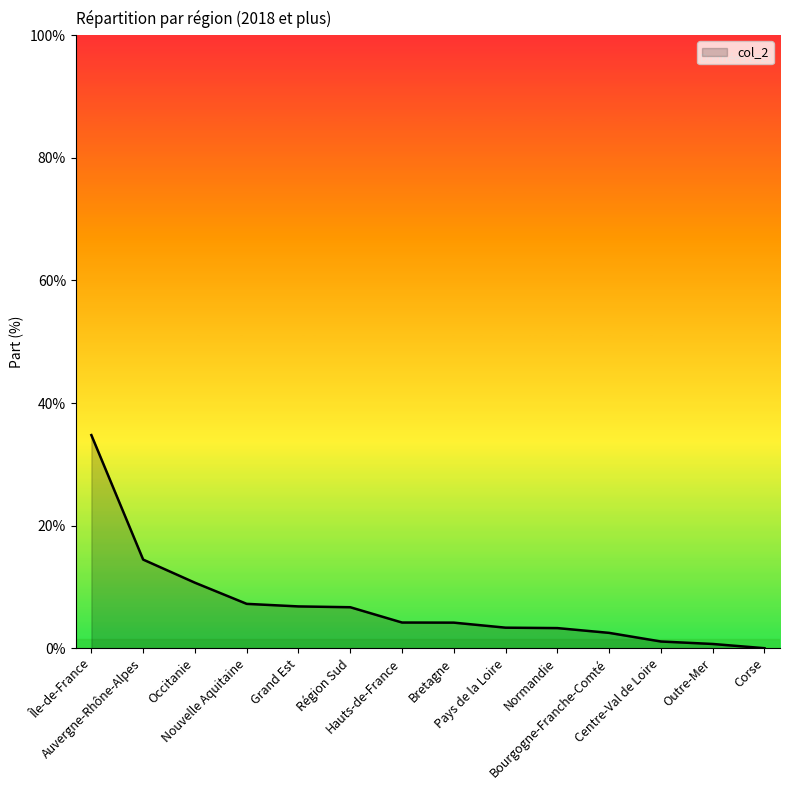

Does the chart display data point markers on the line(s)?

No